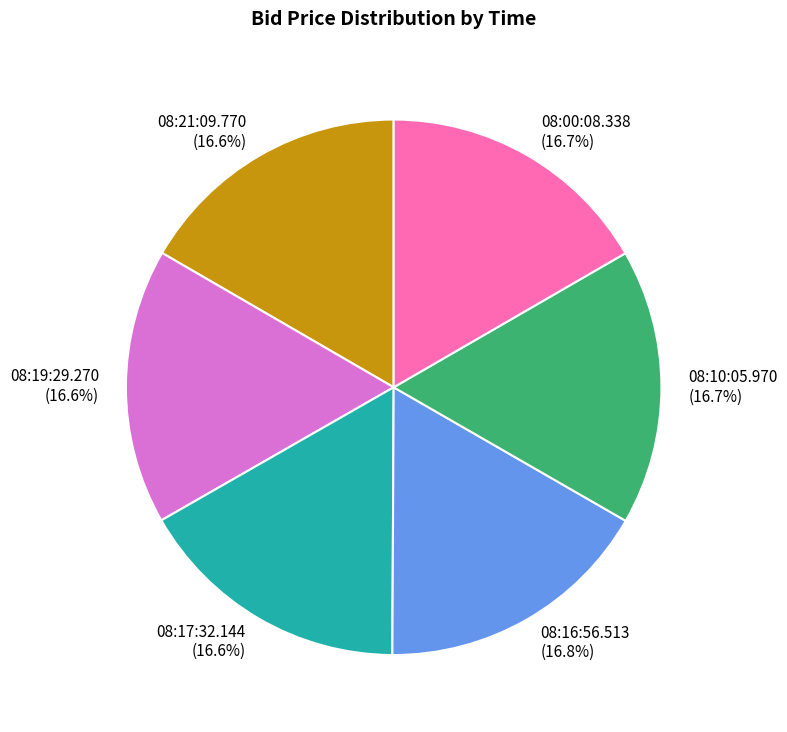

Combined, do 08:19:29.270 and 08:16:56.513 account for over 50%?

No